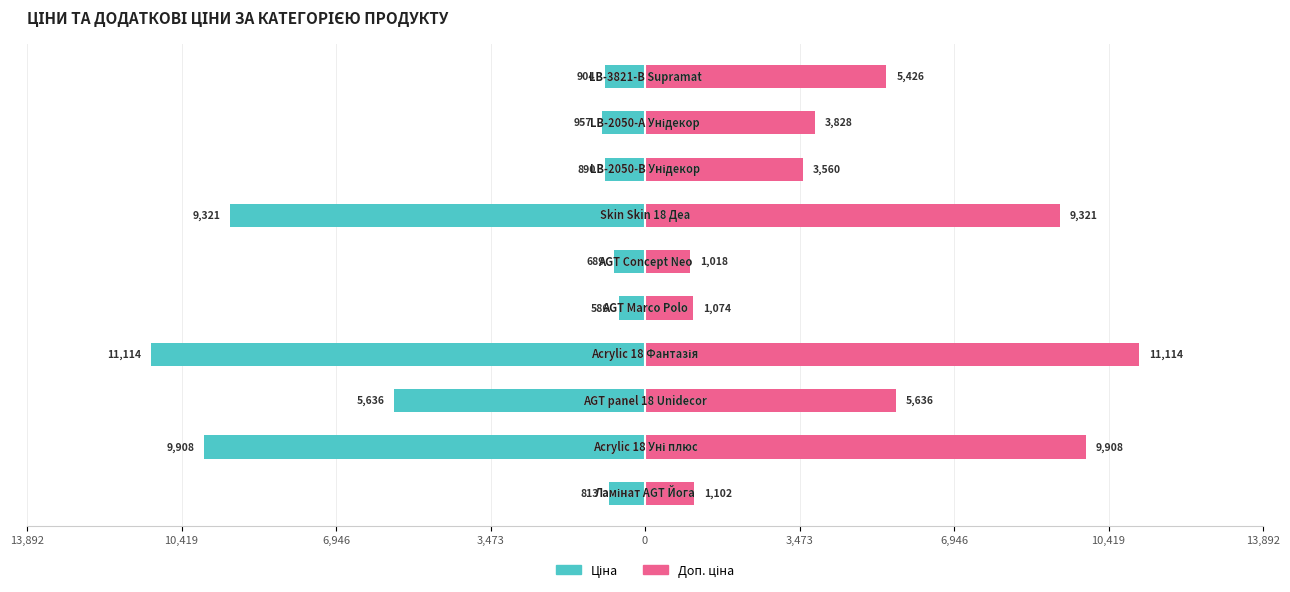

At how many categories does at least one series exceed -6150?

10